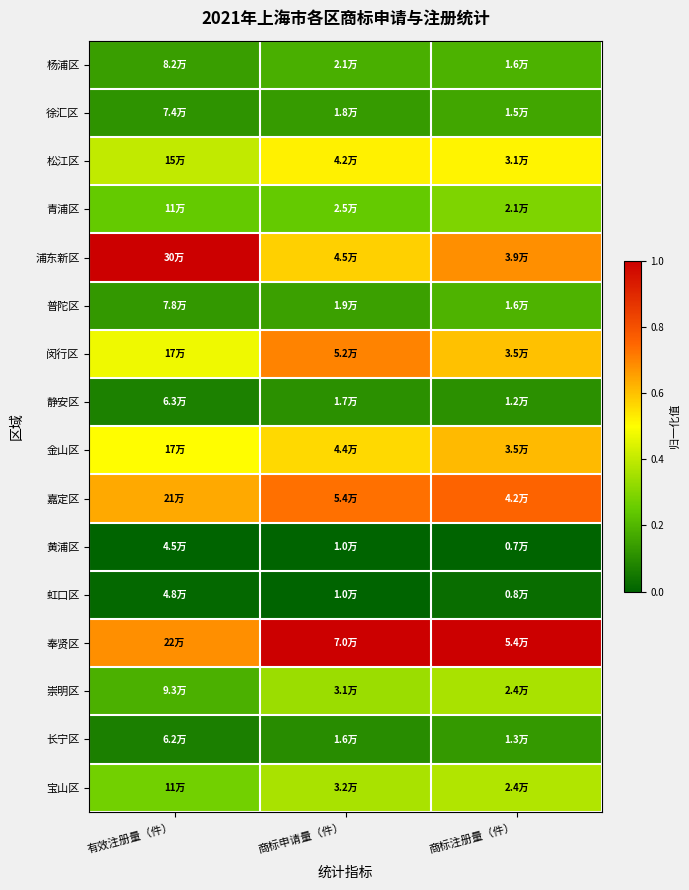

What is the total value across all series at 有效注册量（件）?

4.9